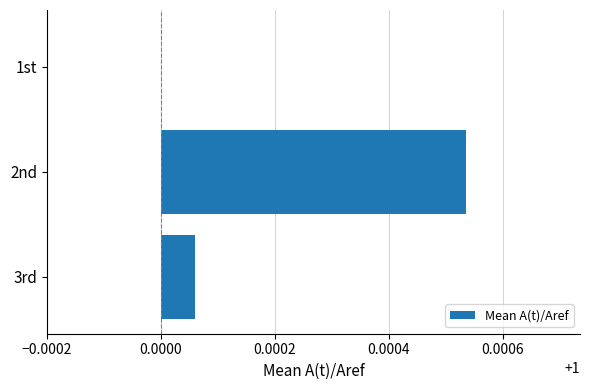

Are the bars grouped side by side (vs. stacked)?

No